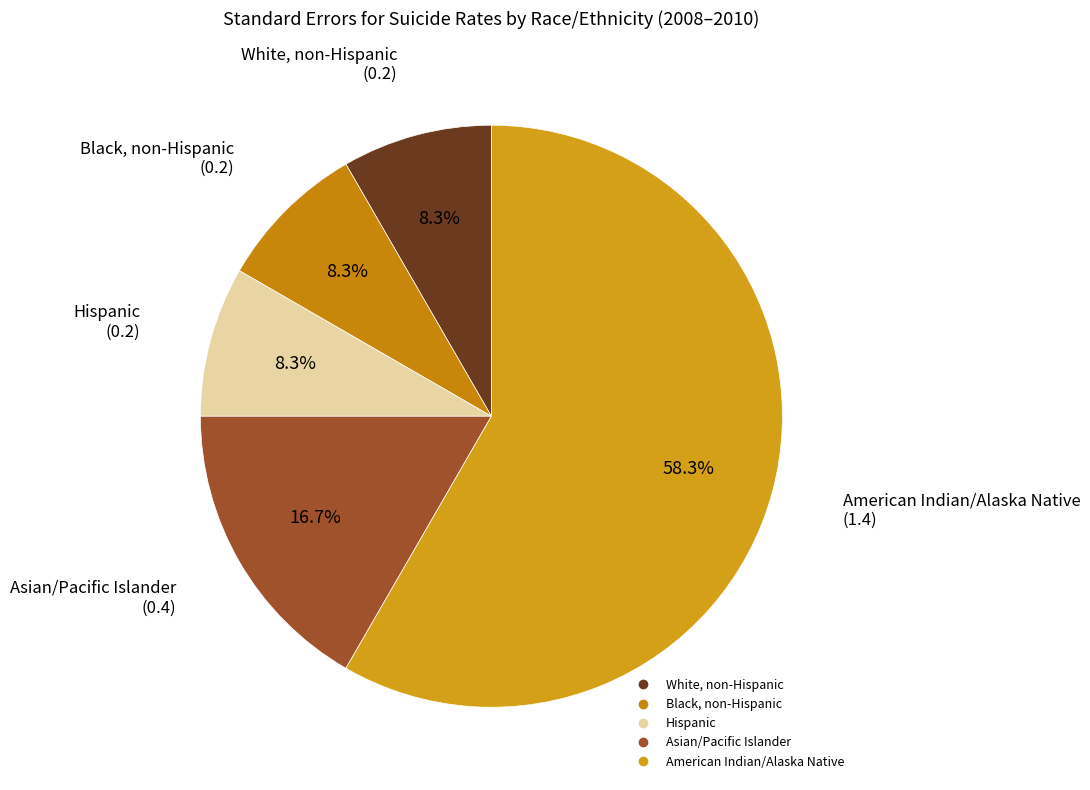

Which slice is the largest?

American Indian/Alaska Native